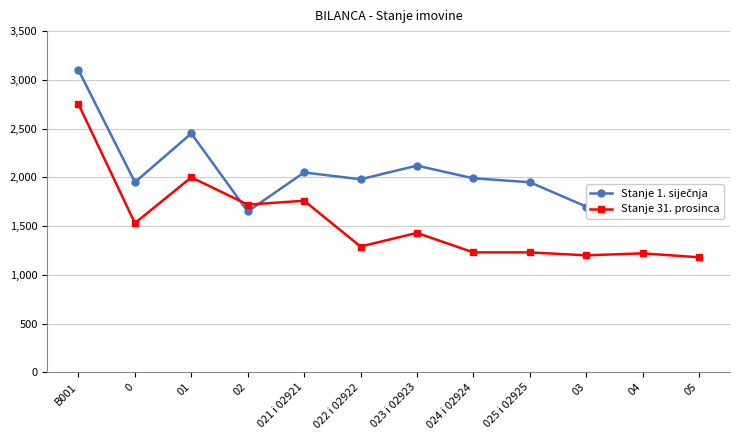

At which category is the sum across all series the highest?

B001